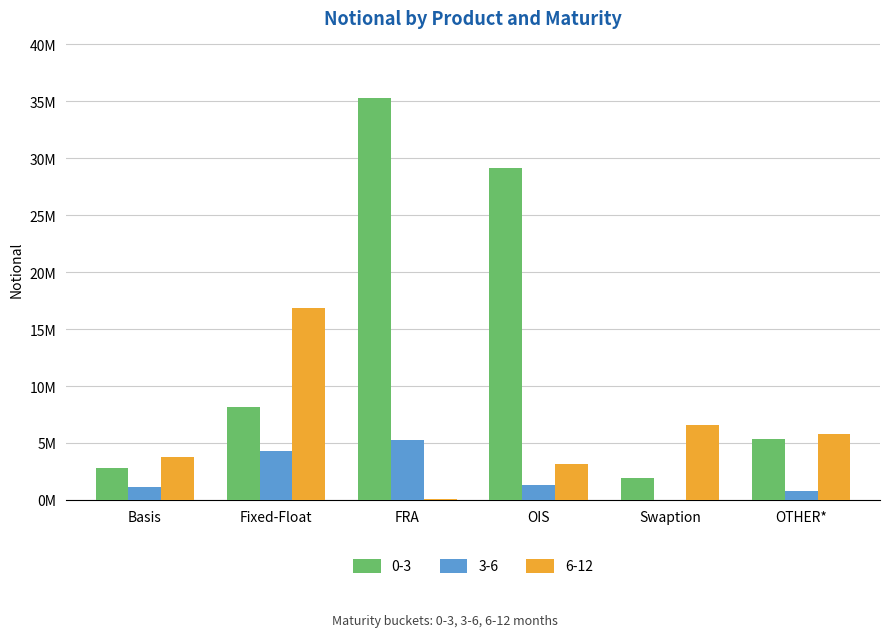

Reading left to right, extract all data points from this chart.

0-3: Basis=2816271	Fixed-Float=8191310	FRA=35279449	OIS=29115656	Swaption=1945454	OTHER*=5340918
3-6: Basis=1151063	Fixed-Float=4277955	FRA=5261564	OIS=1319559	Swaption=1079	OTHER*=770671
6-12: Basis=3773086	Fixed-Float=16872555	FRA=55577	OIS=3137105	Swaption=6553340	OTHER*=5760143